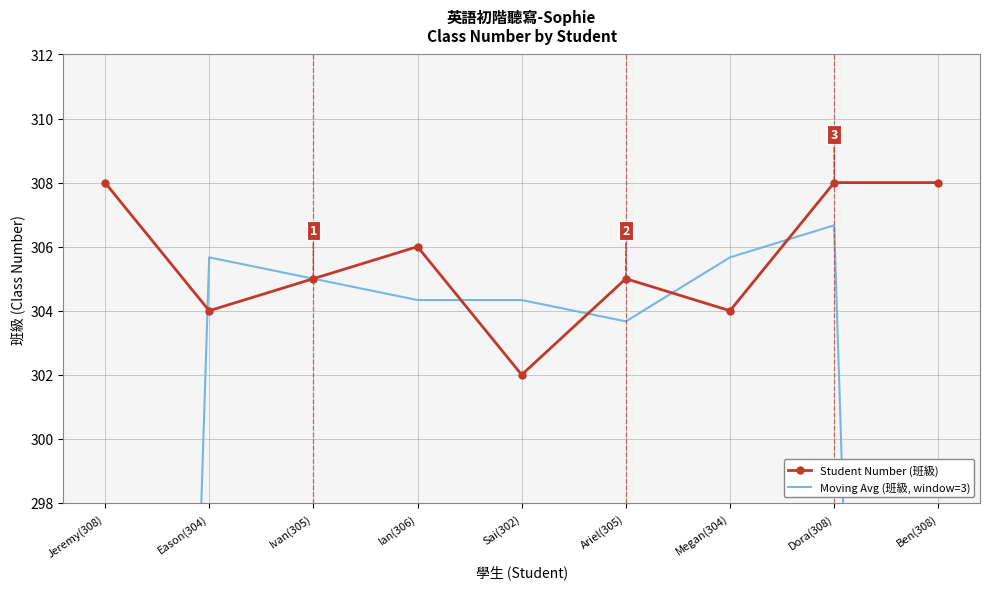

What is the difference between the highest and lowest values at Dora(308)?

1.3